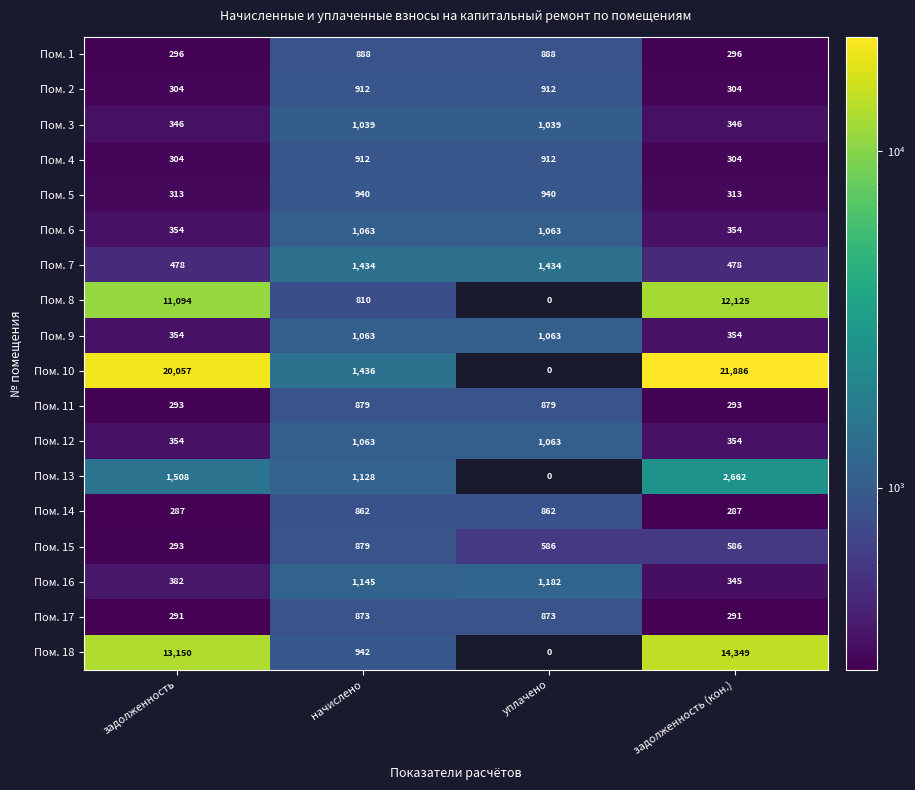

How many Пом. 5 values are between 313 and 940?

4